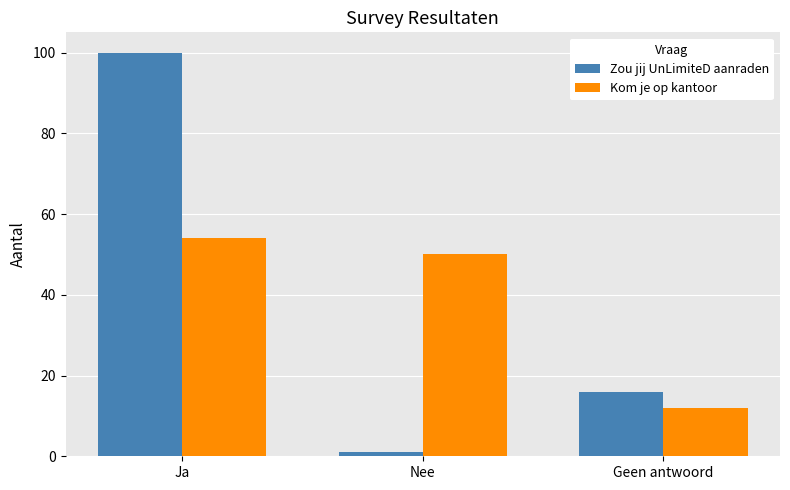

What is the sum of all Zou jij UnLimiteD aanraden values?

117